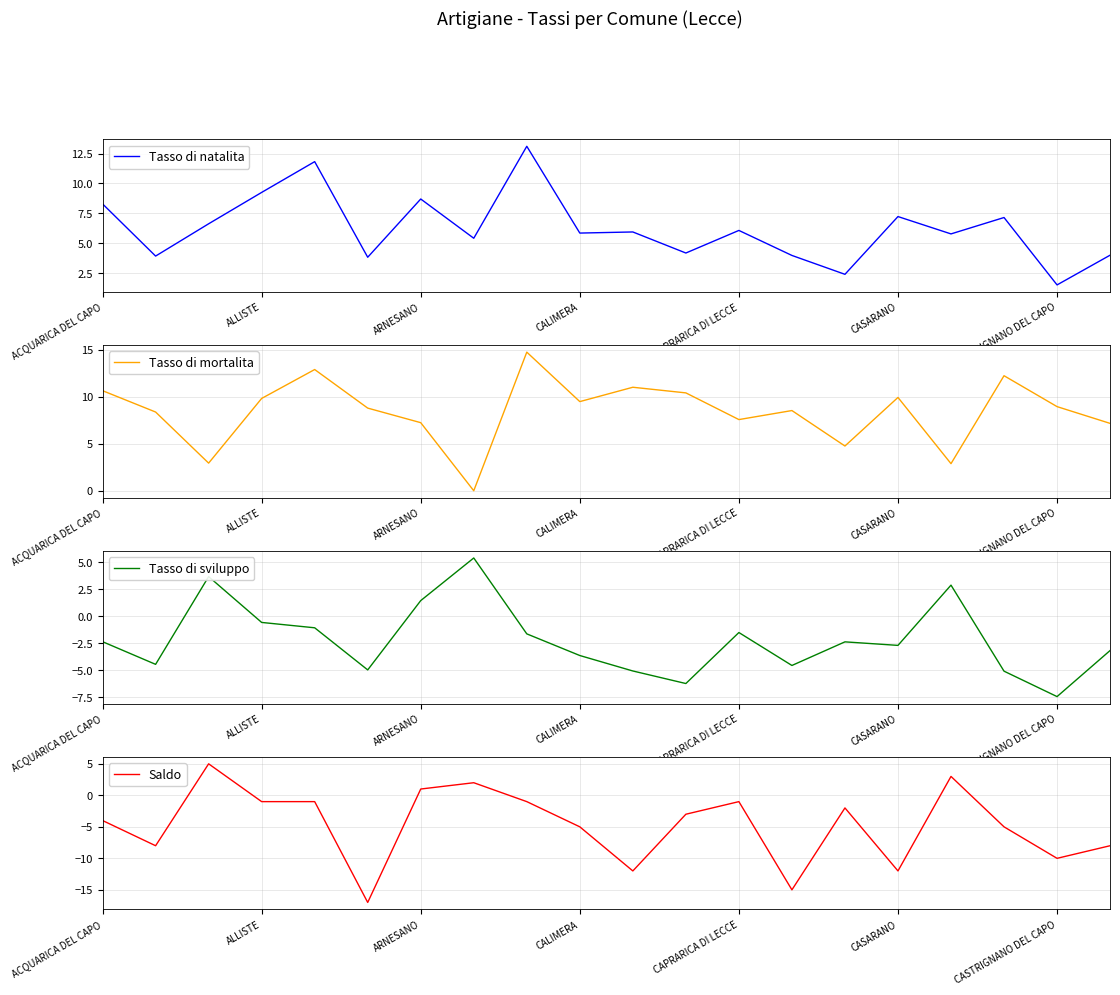

How many positive values does the Tasso di mortalita series have?

19